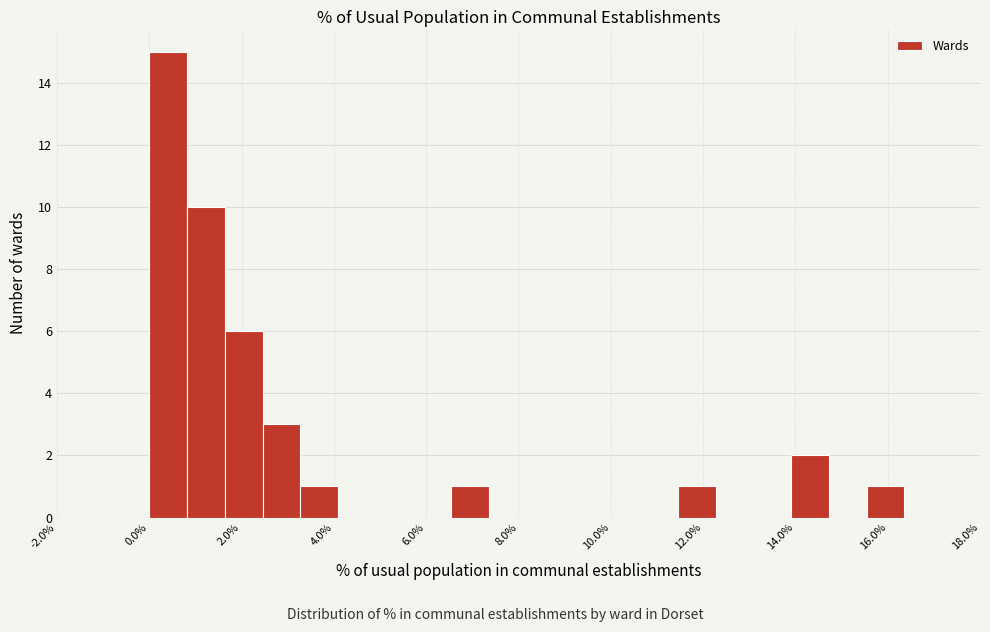

Reading left to right, list every bar in this chart as the range it spans on the x-axis followed by its height. Neither the bar edges nor the heights are printed on the chart, so give them approximately, as read against the axes.

0.0 to 0.8: 15
0.8 to 1.6: 10
1.6 to 2.4: 6
2.4 to 3.2: 3
3.2 to 4.0: 1
4.0 to 5.0: 0
5.0 to 5.8: 0
5.8 to 6.6: 0
6.6 to 7.4: 1
7.4 to 8.2: 0
8.2 to 9.0: 0
9.0 to 9.8: 0
9.8 to 10.6: 0
10.6 to 11.4: 0
11.4 to 12.2: 1
12.2 to 13.0: 0
13.0 to 14.0: 0
14.0 to 14.8: 2
14.8 to 15.6: 0
15.6 to 16.4: 1